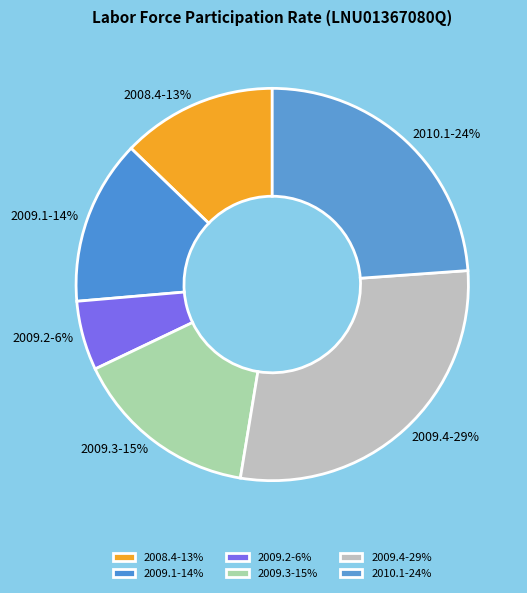

To the nearest percent, what is the difference between the 2009.1-14% and 2010.1-24% slice percentages?

10%